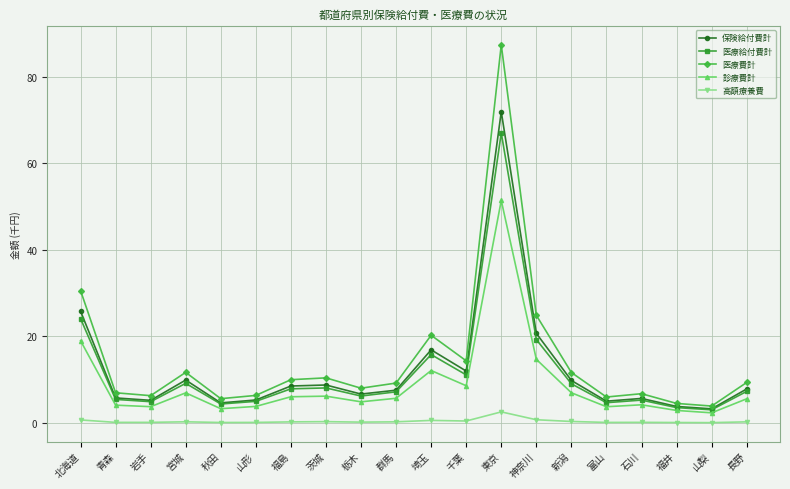

Which series has the widest spread of values?

医療費計